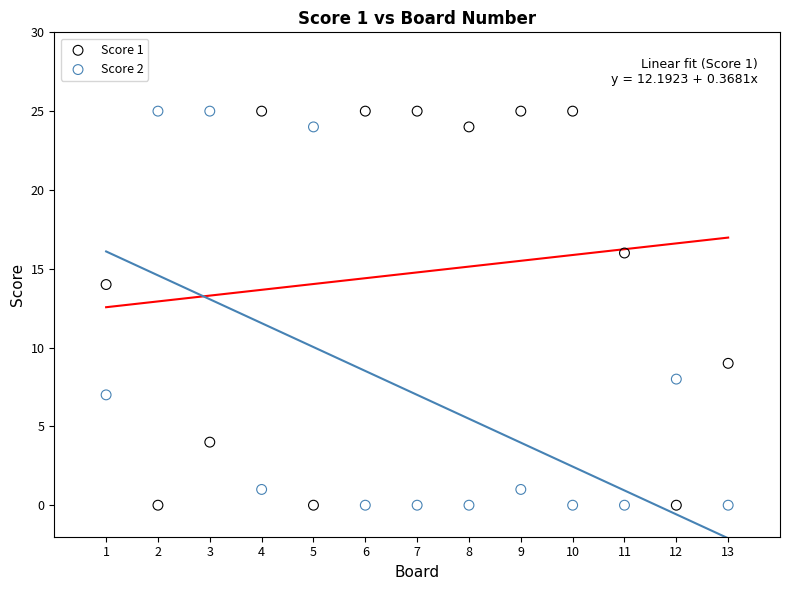

What are all the series names shown in the legend?

Score 1, Score 2